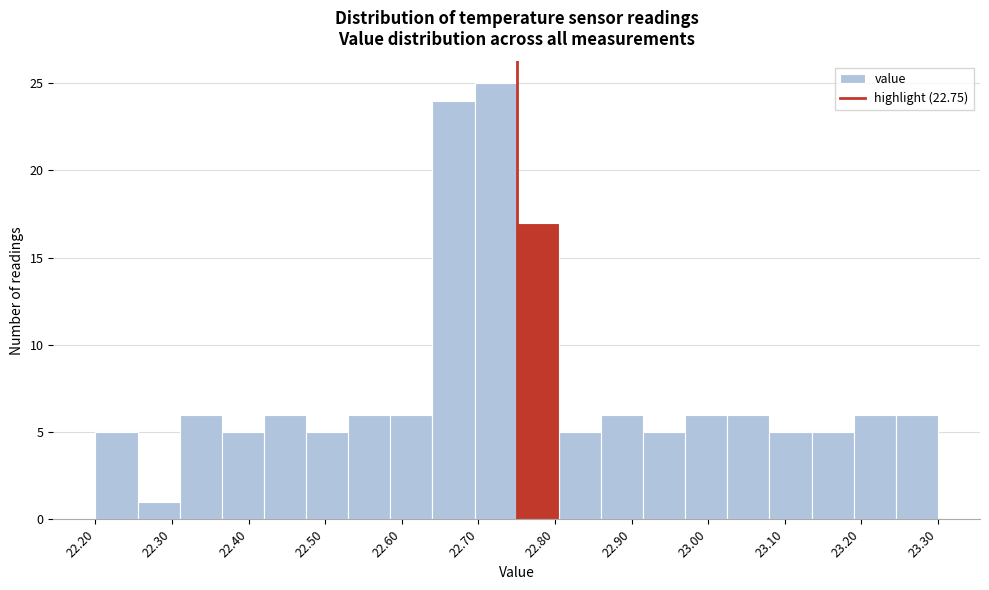

Reading left to right, transcribe this chart: for each bar, give the range it covers on the x-axis and its height. Neither the bar edges nor the heights are printed on the chart, so give them approximately, as read against the axes.

22.200 to 22.255: 5
22.255 to 22.310: 1
22.310 to 22.365: 6
22.365 to 22.420: 5
22.420 to 22.475: 6
22.475 to 22.530: 5
22.530 to 22.585: 6
22.585 to 22.640: 6
22.640 to 22.695: 24
22.695 to 22.750: 25
22.750 to 22.805: 17
22.805 to 22.860: 5
22.860 to 22.915: 6
22.915 to 22.970: 5
22.970 to 23.025: 6
23.025 to 23.080: 6
23.080 to 23.135: 5
23.135 to 23.190: 5
23.190 to 23.245: 6
23.245 to 23.300: 6